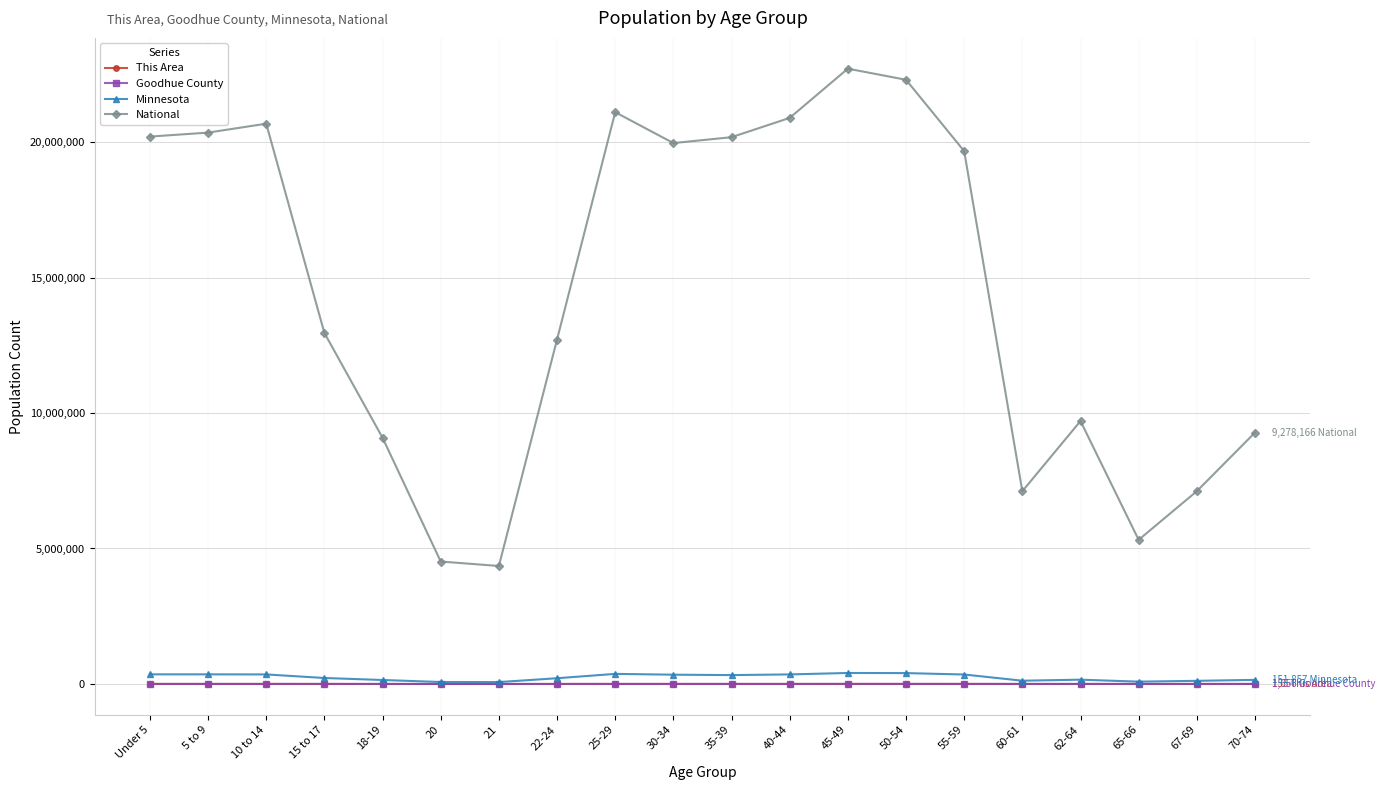

In Minnesota, how many points are higher than both neighbors (excluding endpoints)?

4